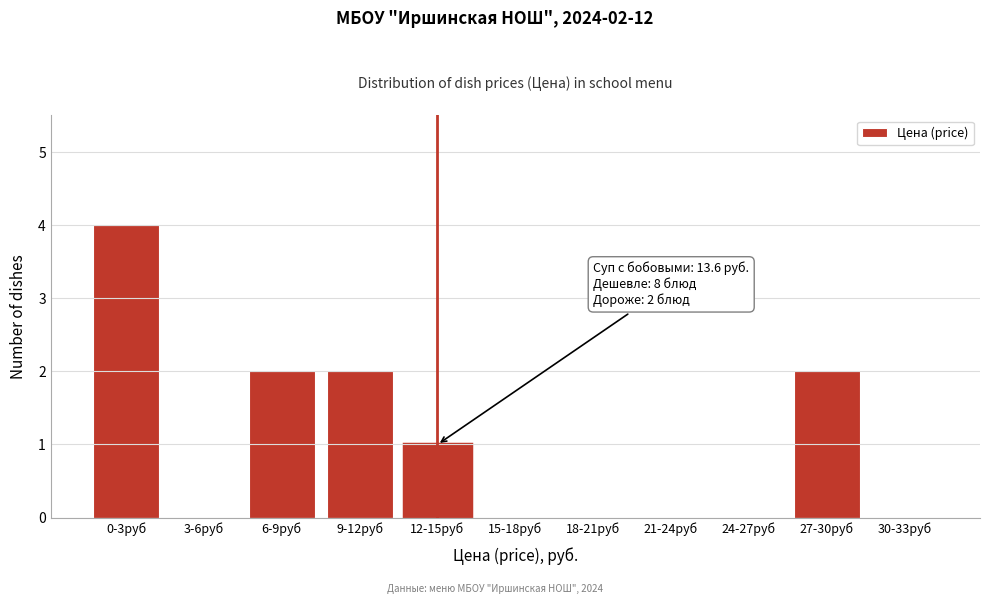

Reading left to right, list all the values displayed in this chart.

0-3руб=4	3-6руб=0	6-9руб=2	9-12руб=2	12-15руб=1	15-18руб=0	18-21руб=0	21-24руб=0	24-27руб=0	27-30руб=2	30-33руб=0